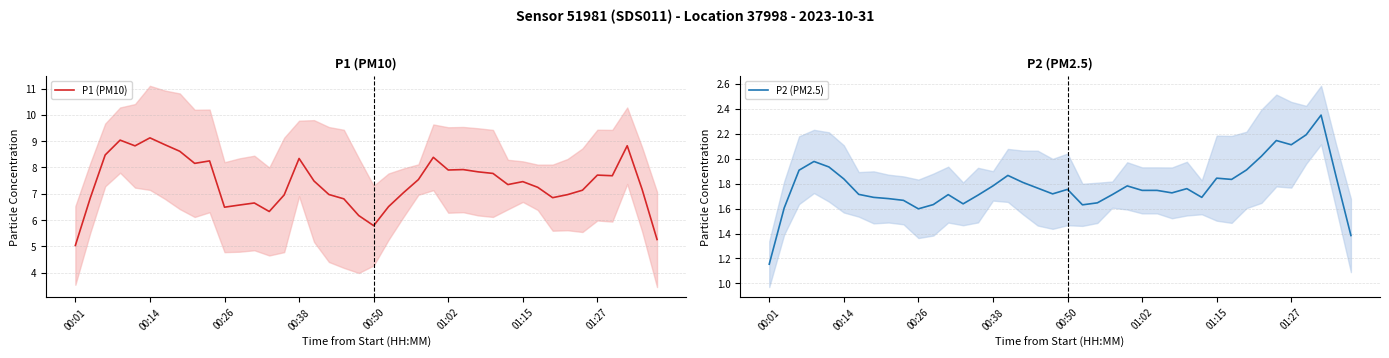

The value of P1 (PM10) at 12 is 6.6. True or false?

True